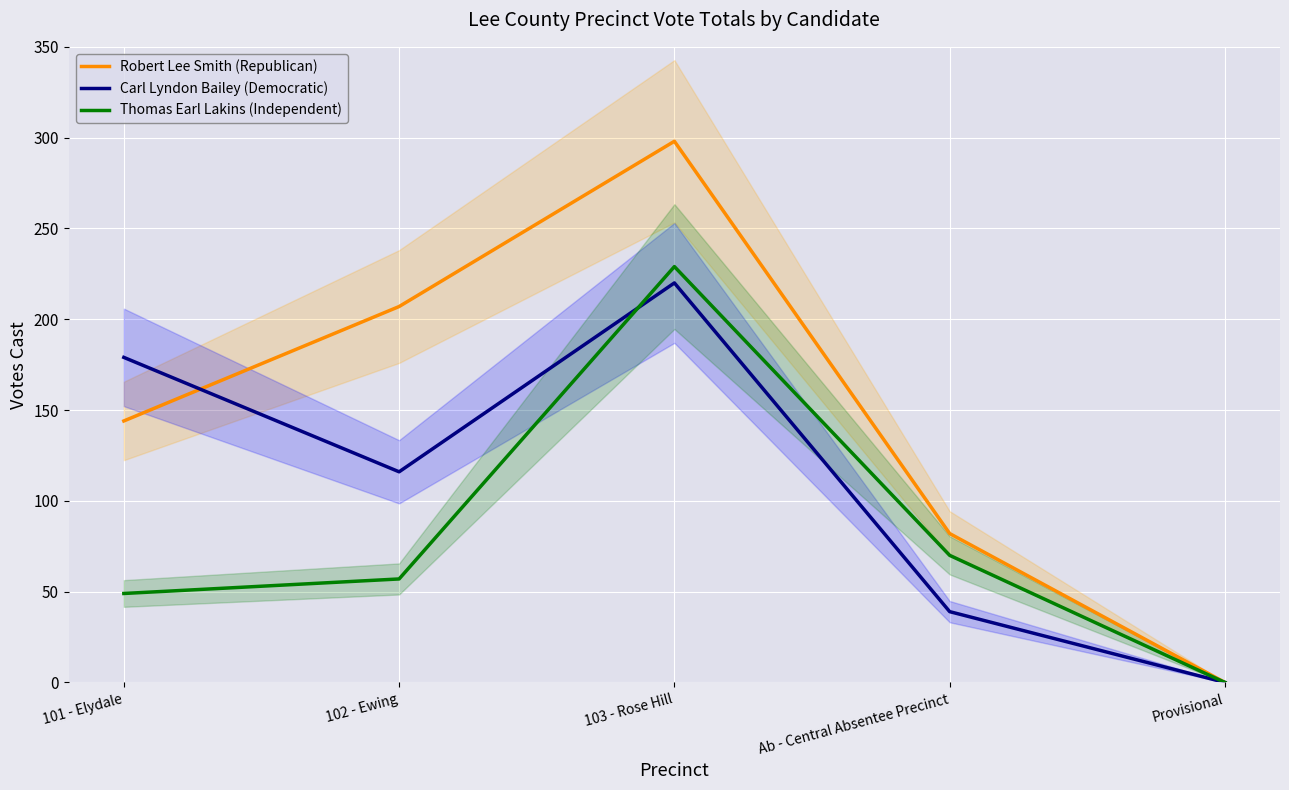

Reading left to right, extract all data points from this chart.

Robert Lee Smith (Republican): 144	207	298	82	0
Carl Lyndon Bailey (Democratic): 179	116	220	39	0
Thomas Earl Lakins (Independent): 49	57	229	70	0